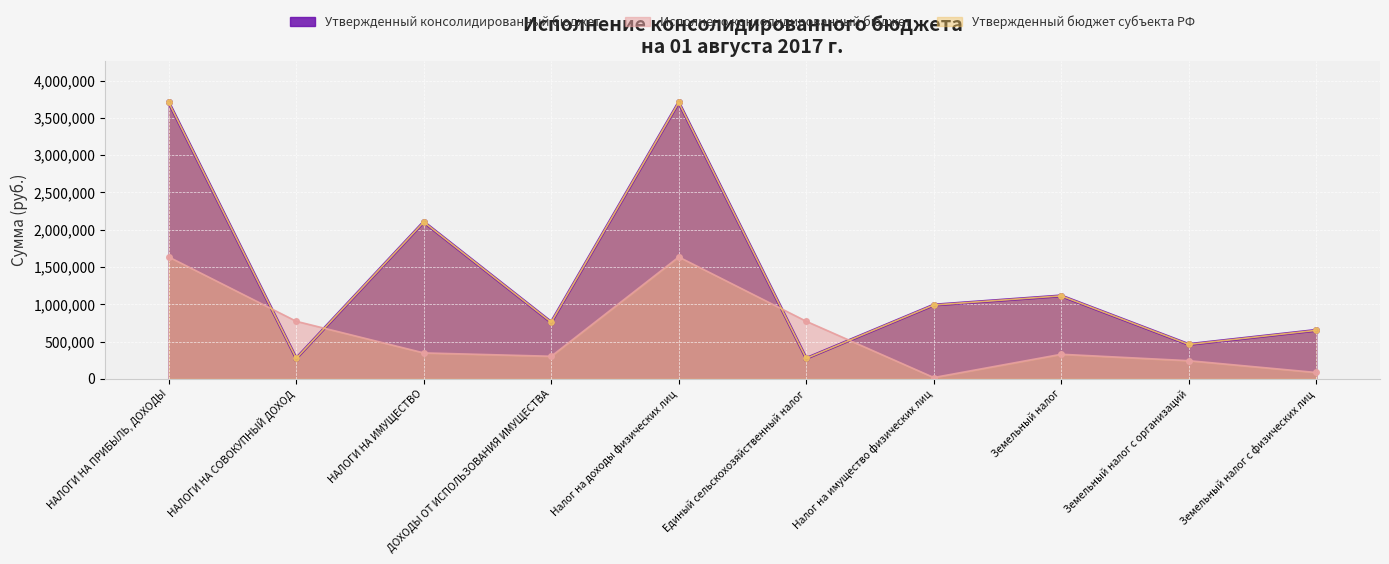

Which series ends up on top after the final intersection of Исполнено консолидированный бюджет and Утвержденный бюджет субъекта РФ?

Утвержденный бюджет субъекта РФ